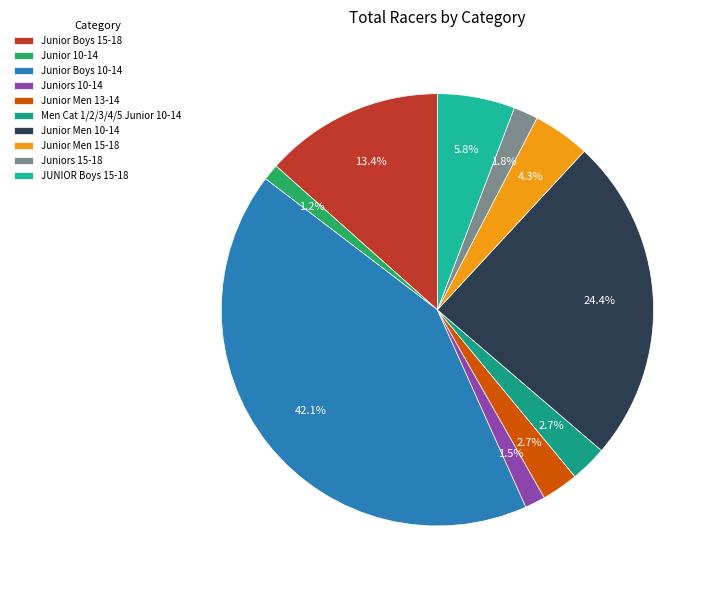

Combined, do Junior Men 15-18 and Junior Men 10-14 account for over 50%?

No